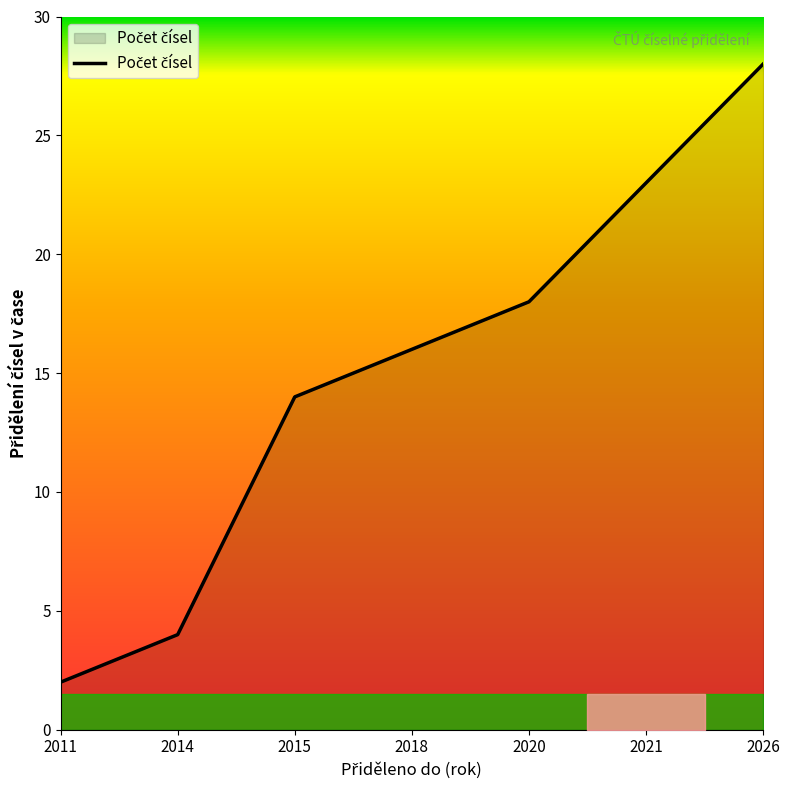

Read the value at 2021, to the nearest 5.

25